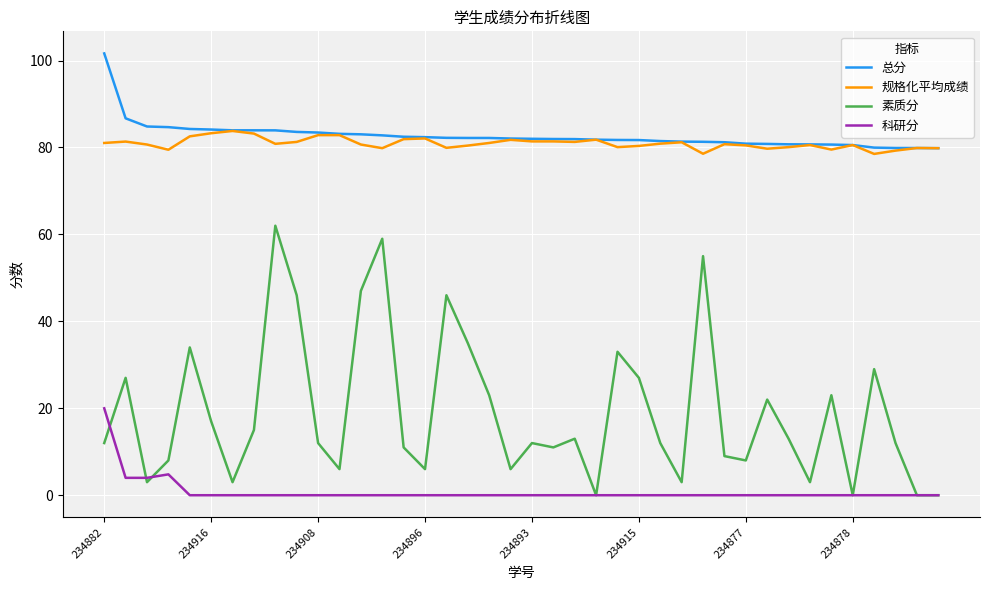

What is the greatest value displayed?

101.6